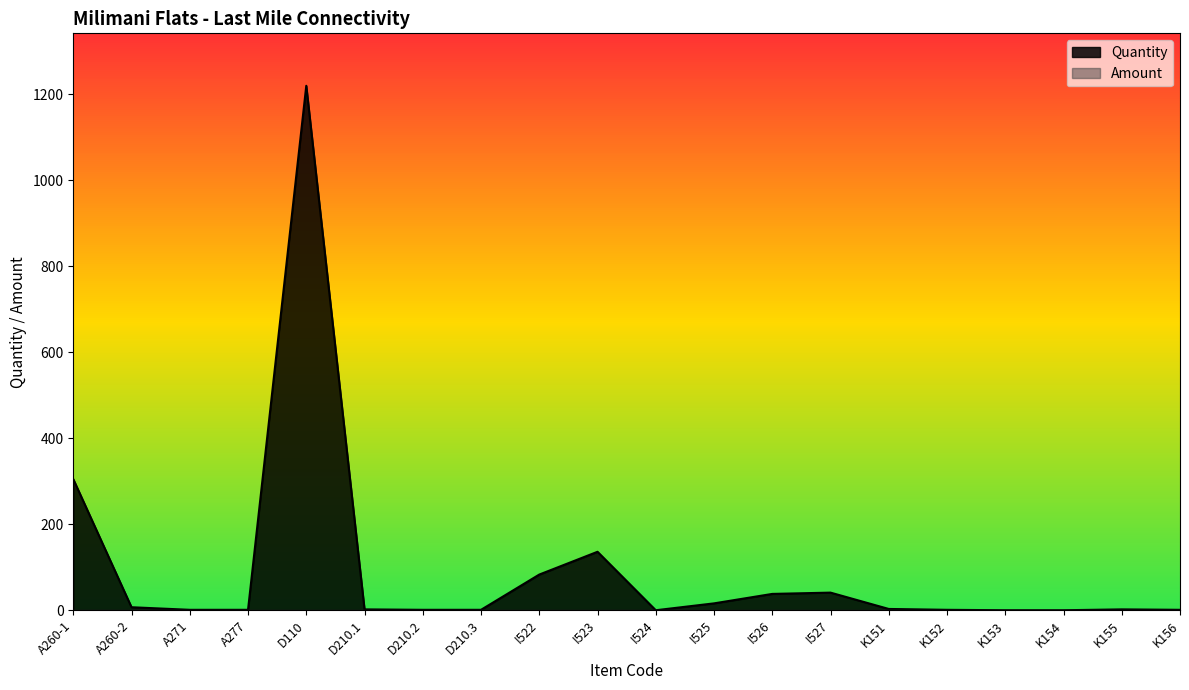

How many values are below 2?

9